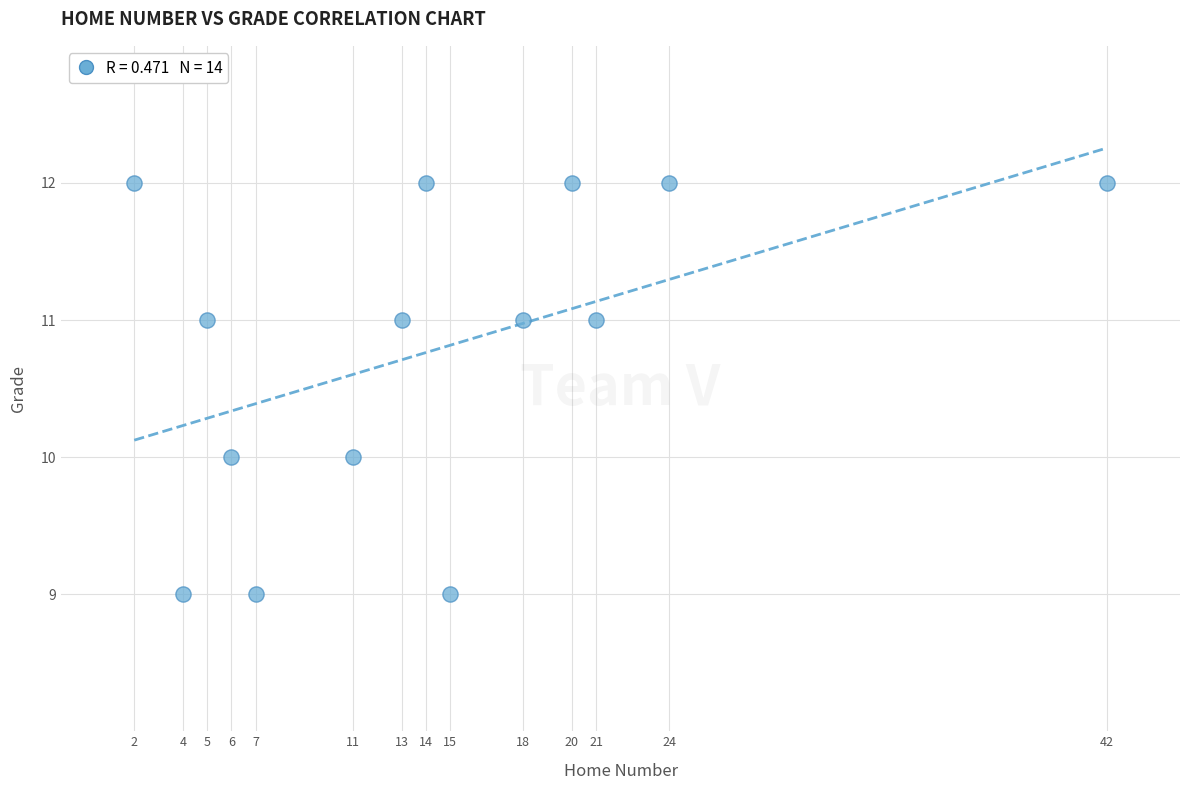

What is the range of Y values (max minus min)?

3